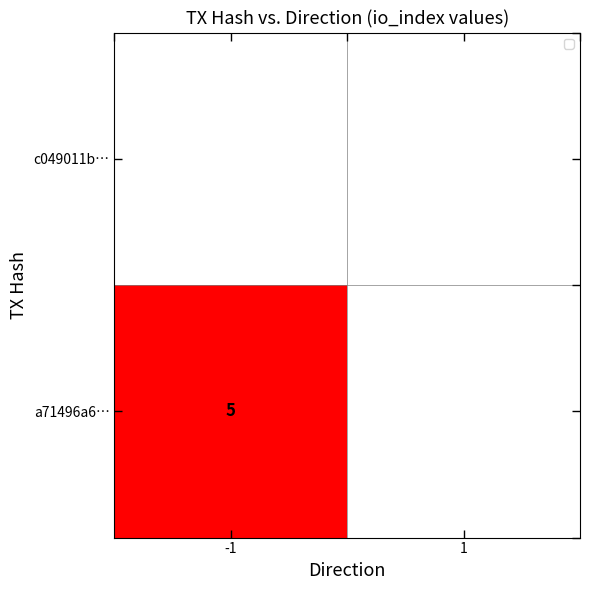

Which series has the largest range (max minus min)?

a71496a63611881a355aaa394f0aced30aae85d